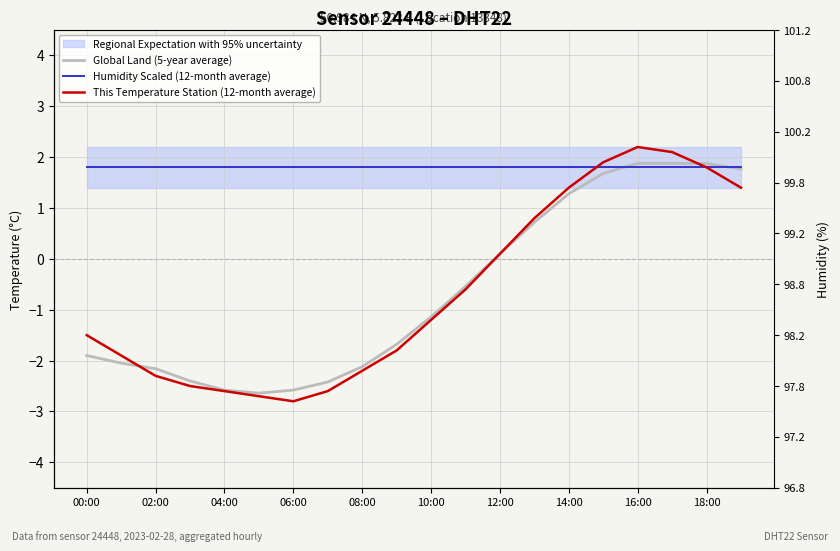

Between 06:00 and 16:00, which is larger?

16:00